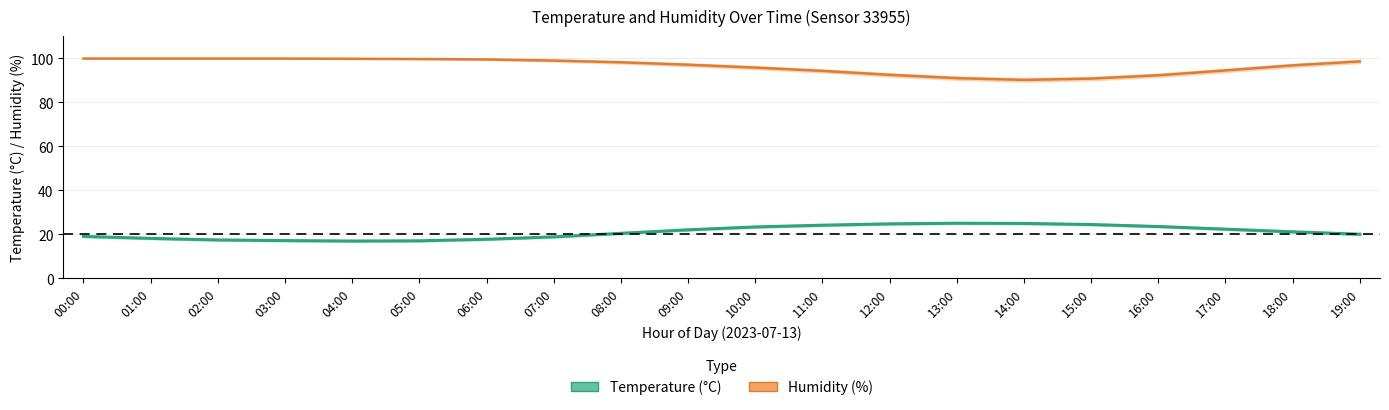

Where is humidity nearest to the value 95?

17:00